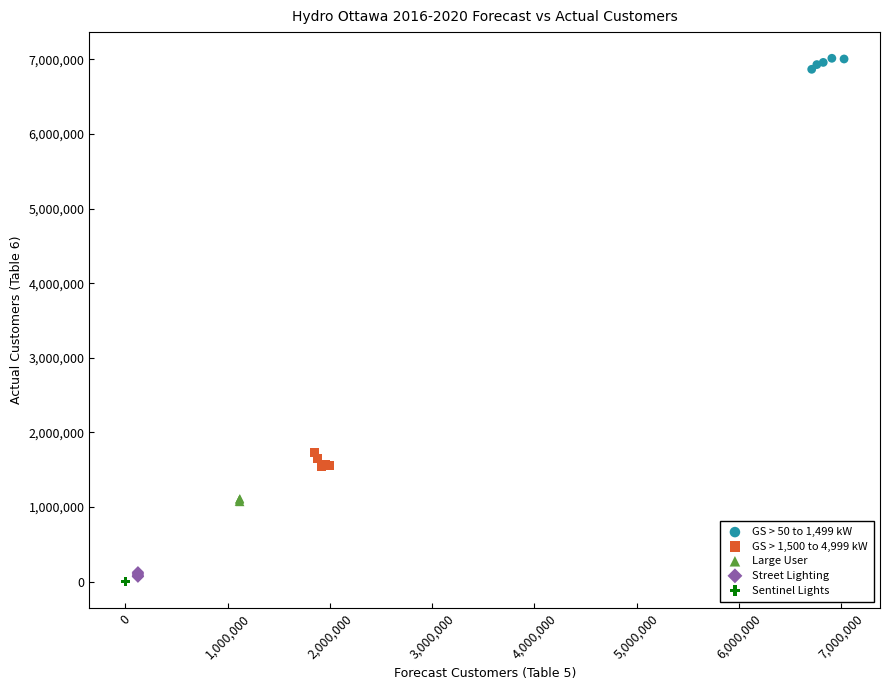

What are all the series names shown in the legend?

GS > 50 to 1,499 kW, GS > 1,500 to 4,999 kW, Large User, Street Lighting, Sentinel Lights